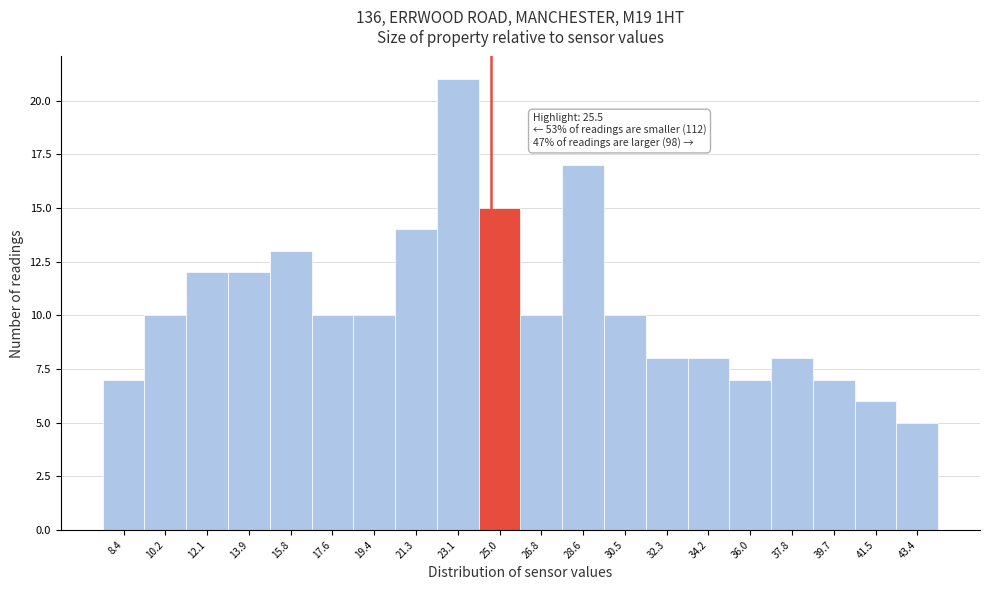

Reading left to right, transcribe all the data shown in this chart.

7	10	12	12	13	10	10	14	21	15	10	17	10	8	8	7	8	7	6	5